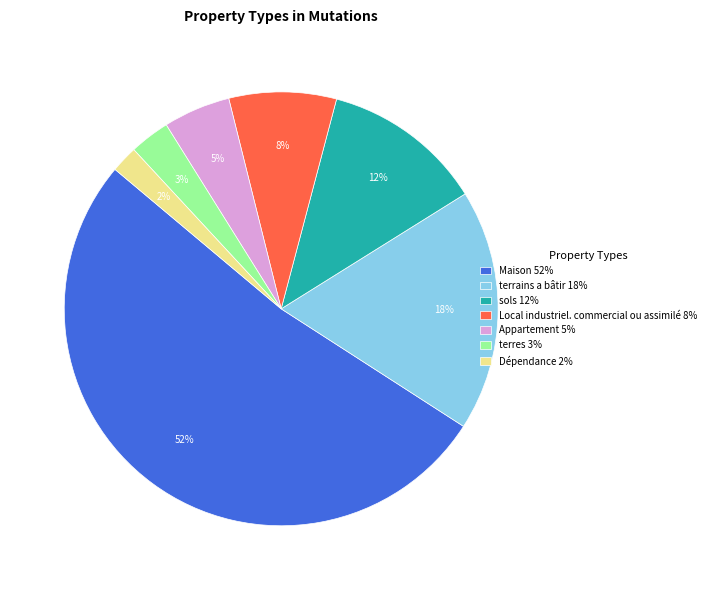

Which category has the biggest portion of the pie?

Maison